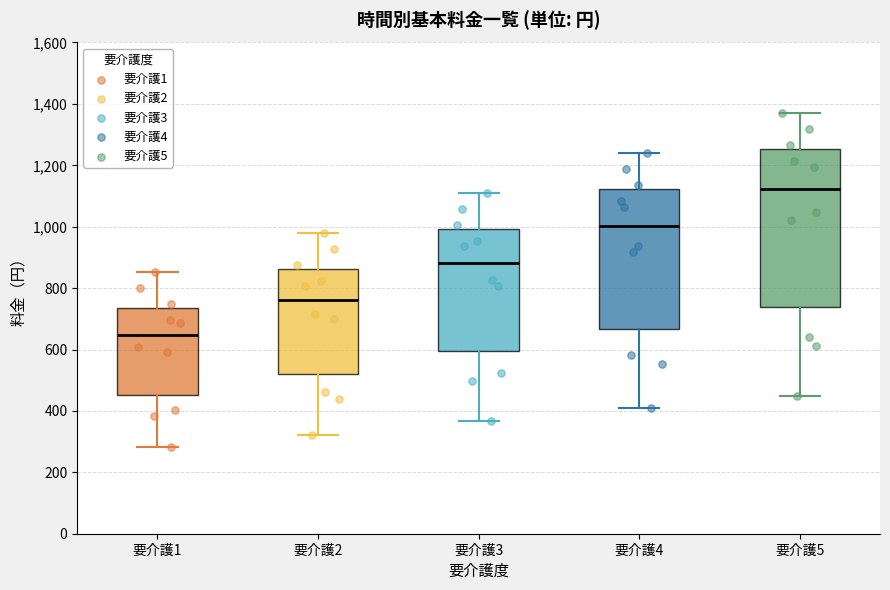

Which box's median line is the highest?

要介護5